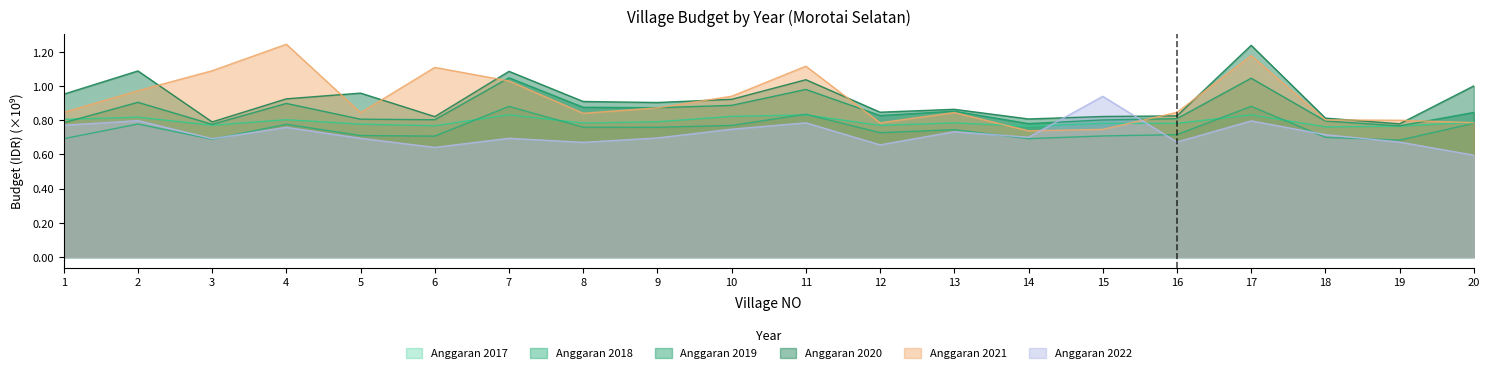

Count the Anggaran 2022 values in the range 0 to 1.

20